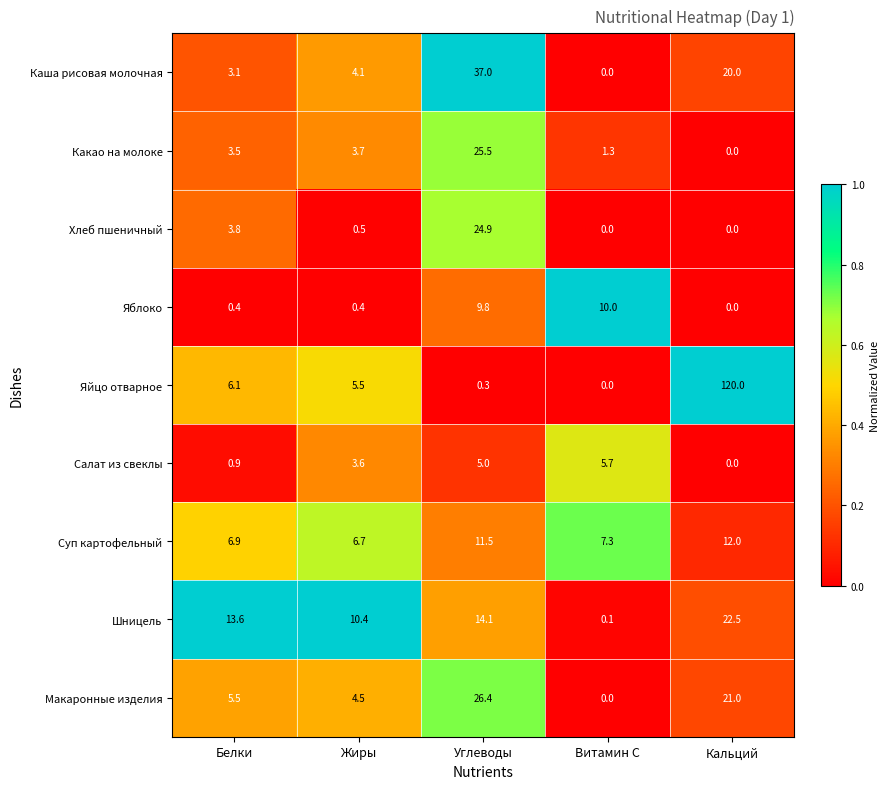

What is the difference between the highest and lowest values at Белки?

13.2